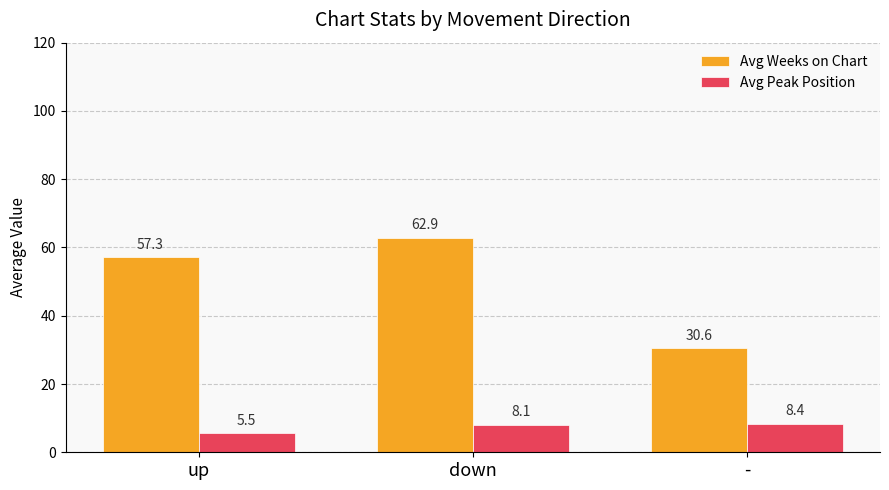

Reading right to left, extract all data points from this chart.

Avg Weeks on Chart: 30.6	62.9	57.3
Avg Peak Position: 8.4	8.1	5.5